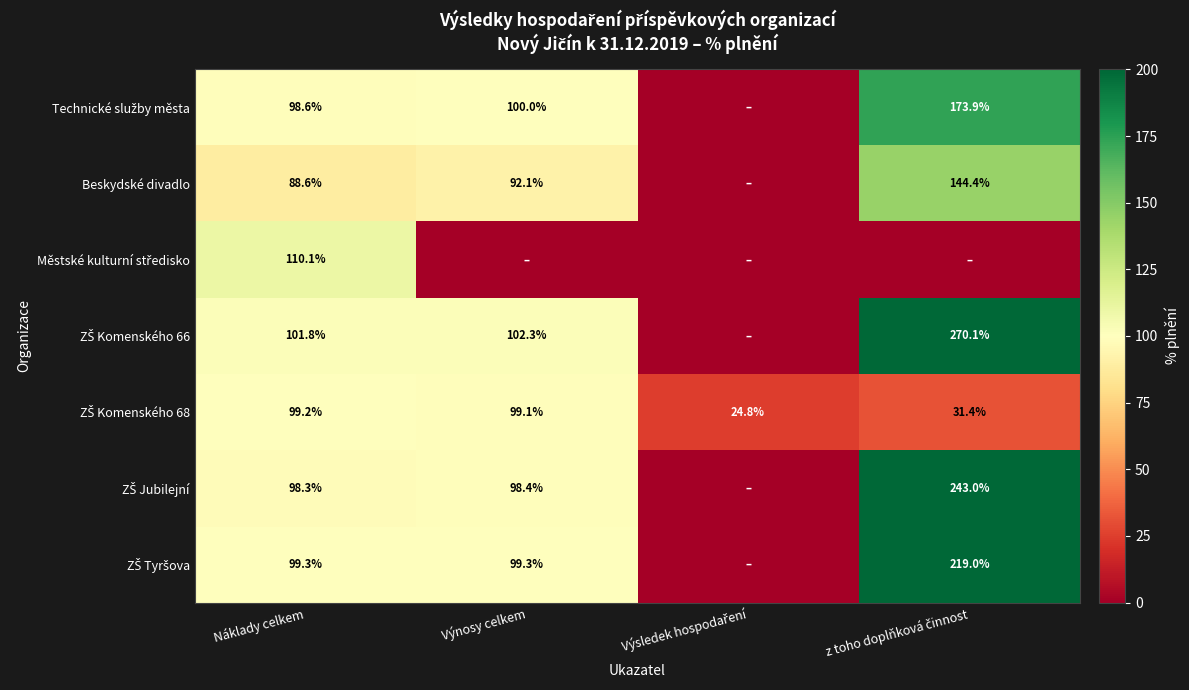

The Beskydské divadlo series shows 119.9 at Výnosy celkem. True or false?

False